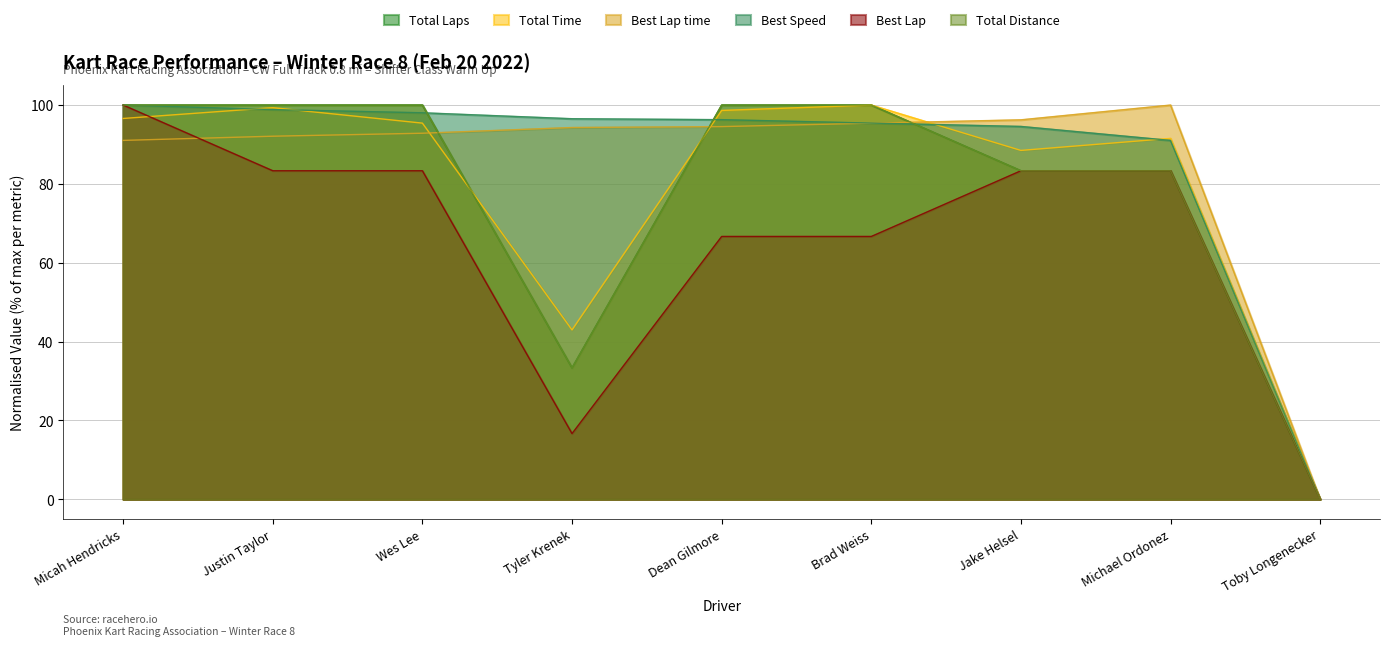

Is it true that Best Speed equals 40.6 at Wes Lee?

False